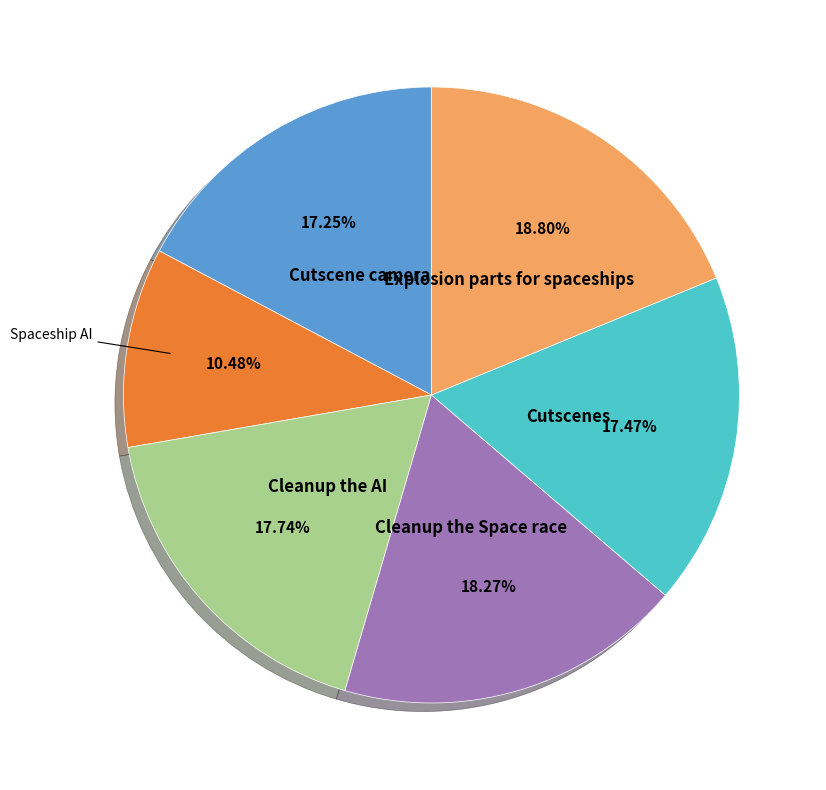

Is there any slice that represents more than half of the pie?

No